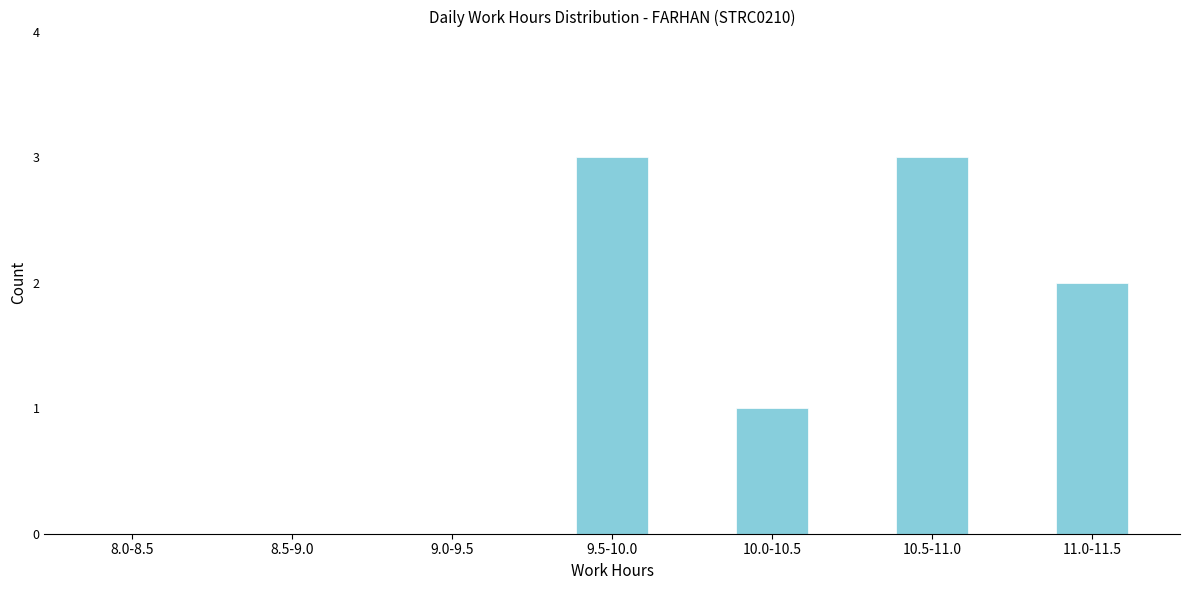

Reading left to right, transcribe all the data shown in this chart.

8.0-8.5=0	8.5-9.0=0	9.0-9.5=0	9.5-10.0=3	10.0-10.5=1	10.5-11.0=3	11.0-11.5=2